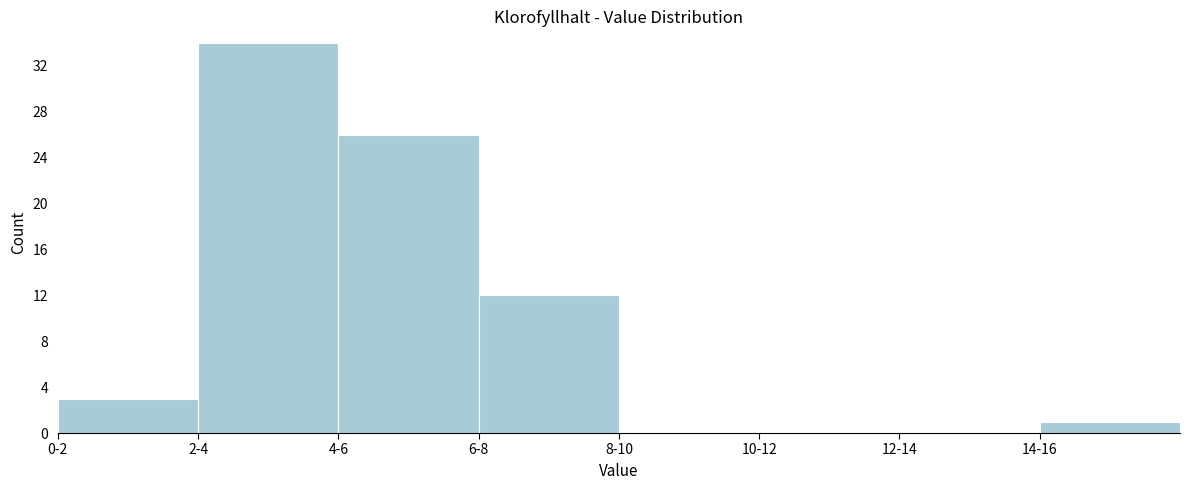

Reading right to left, what are all the values shown in this chart?

14-16=1	12-14=0	10-12=0	8-10=0	6-8=12	4-6=26	2-4=34	0-2=3